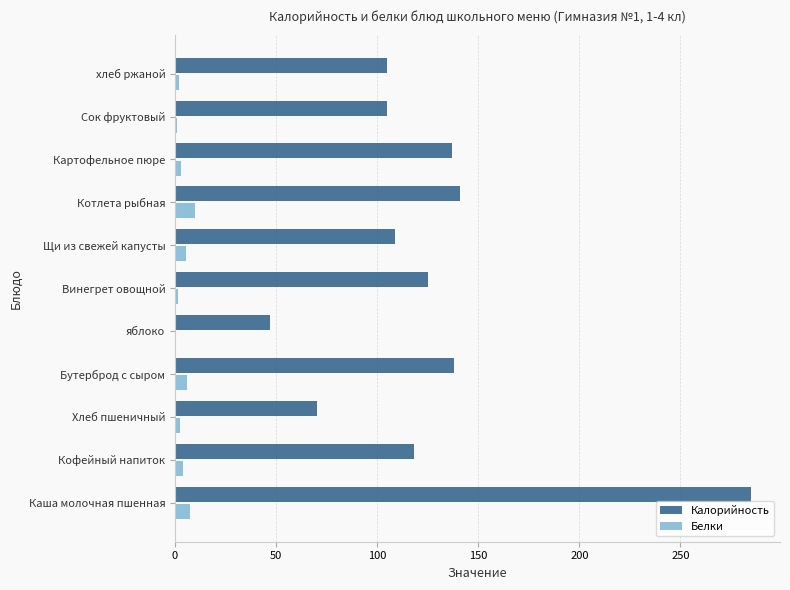

What is the greatest value displayed?

285.0